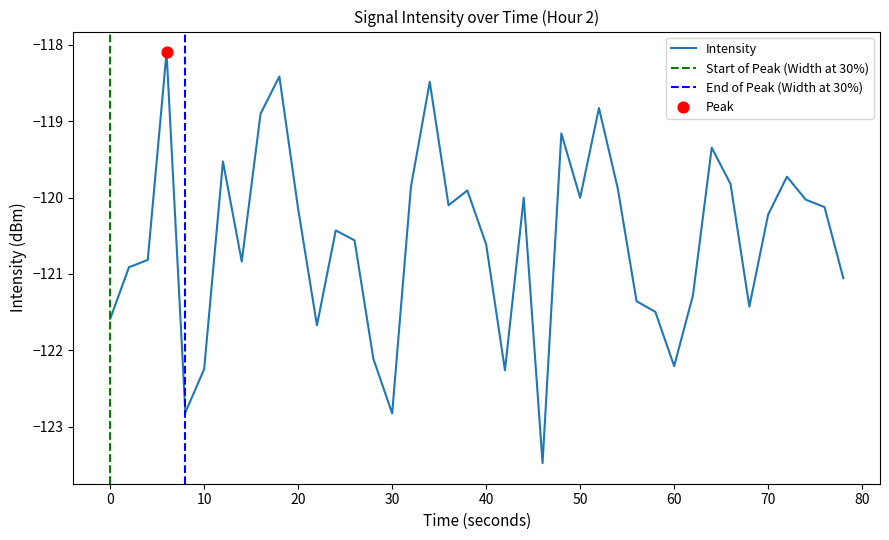

What is the minimum value for Intensity?

-123.5